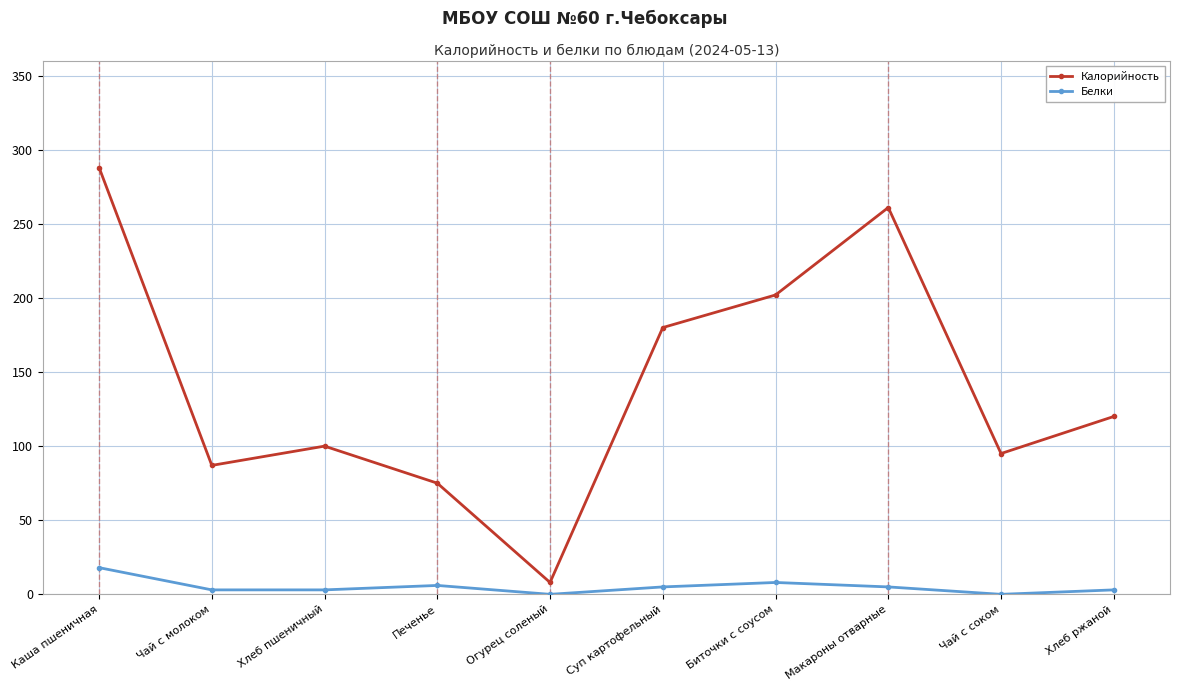

At which category does Калорийность reach its first local peak?

Хлеб пшеничный